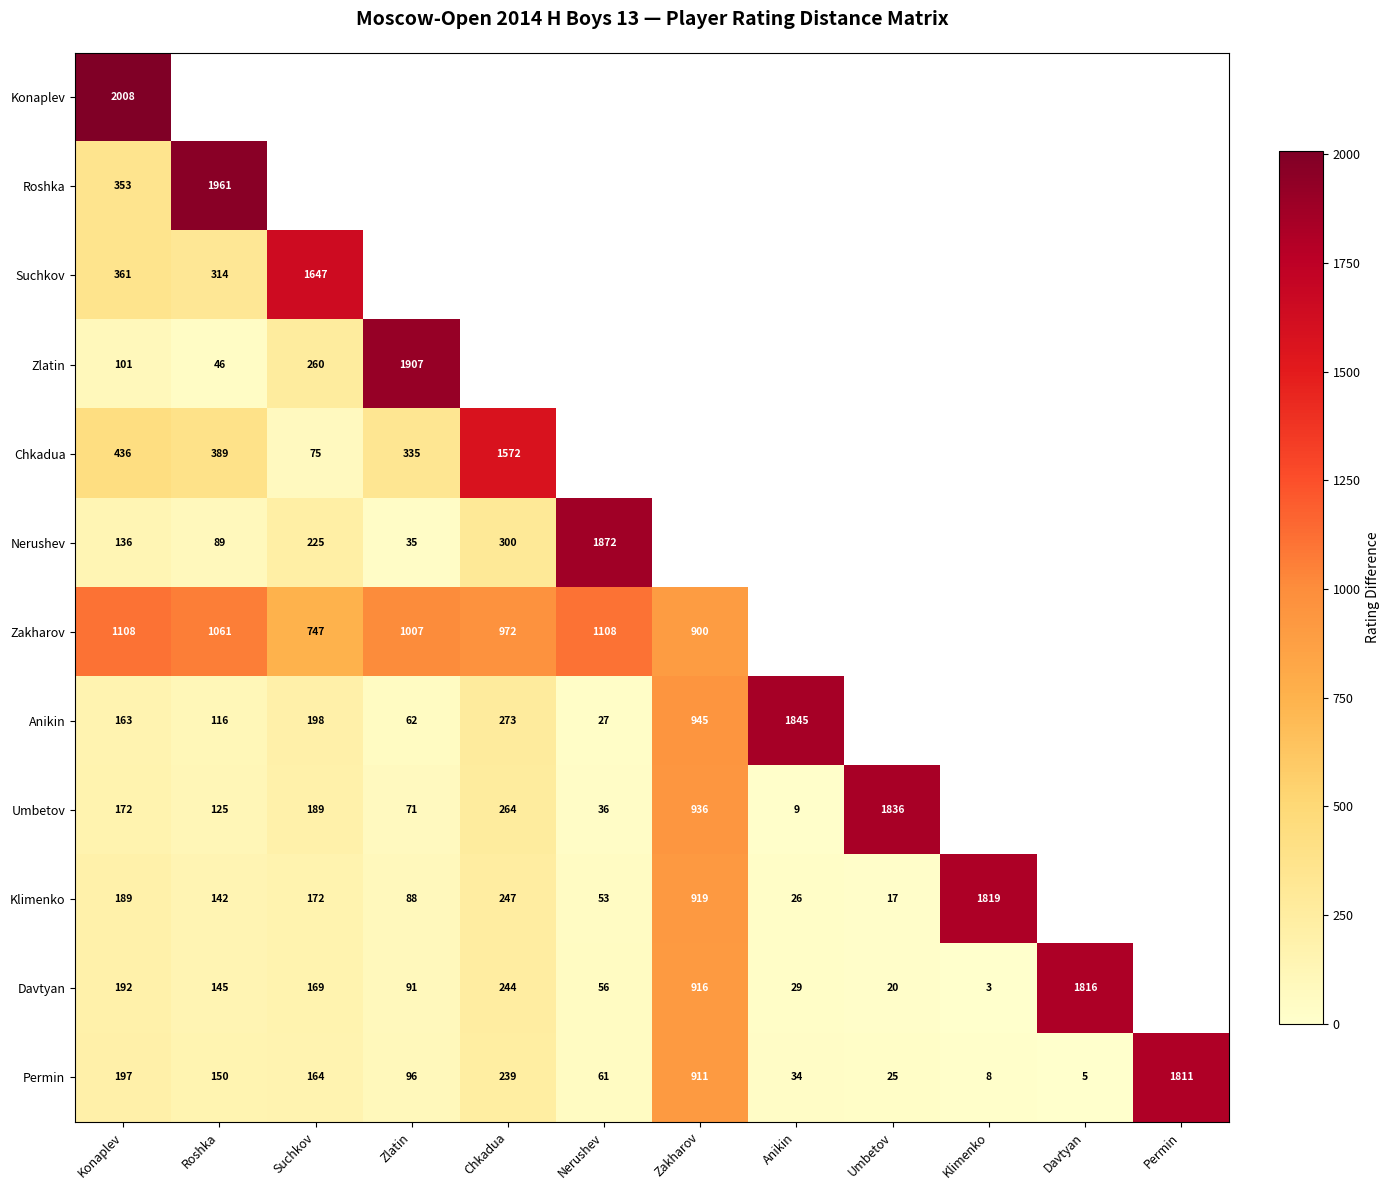

At Konaplev, list the series in order from largest to smallest.

Konaplev, Zakharov, Chkadua, Suchkov, Roshka, Permin, Davtyan, Klimenko, Umbetov, Anikin, Nerushev, Zlatin